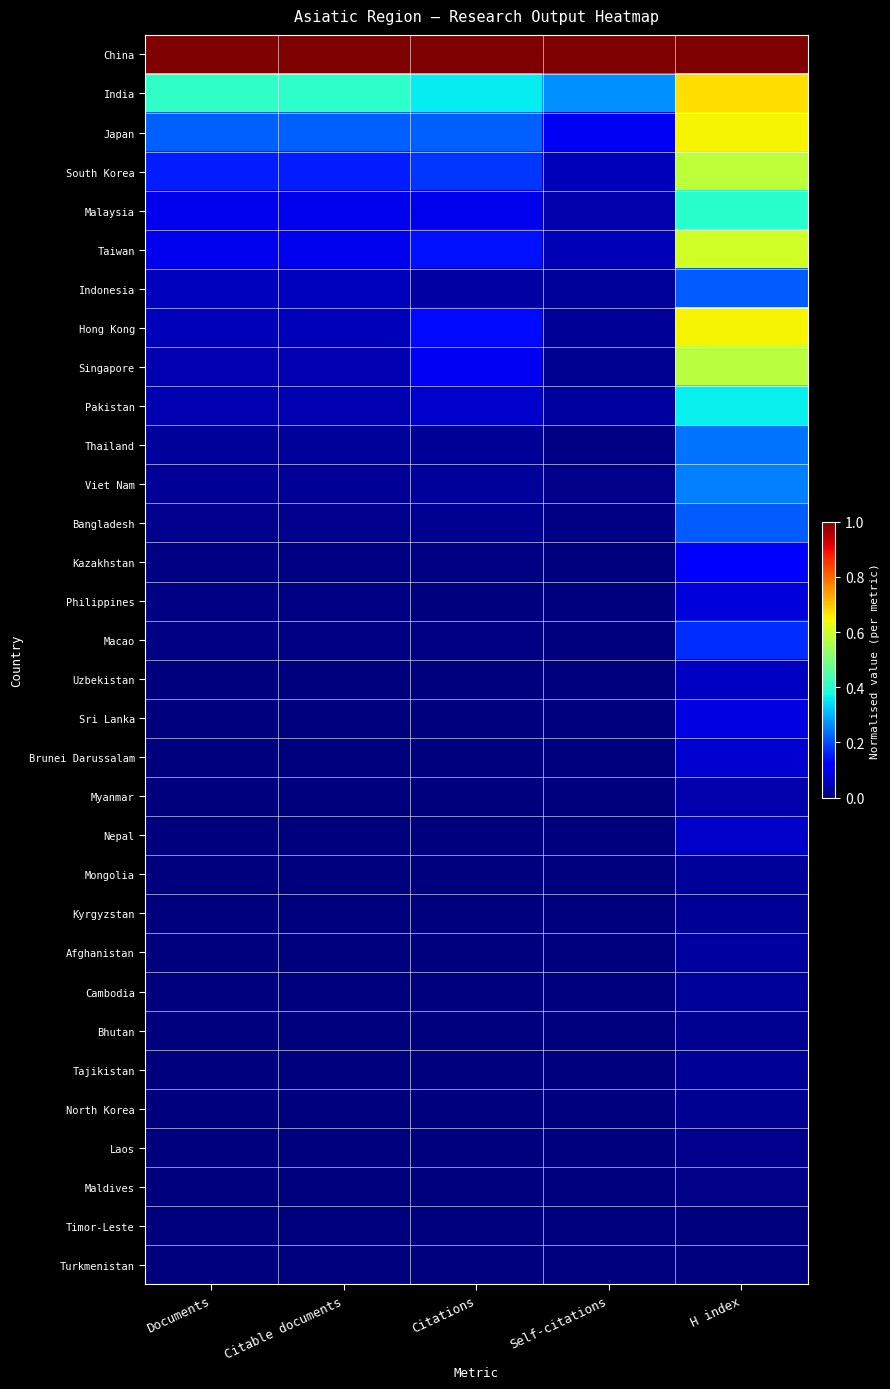

Reading left to right, extract all data points from this chart.

China: Documents=1.0	Citable documents=1.0	Citations=1.0	Self-citations=1.0	H index=1.0
India: Documents=0.4	Citable documents=0.4	Citations=0.4	Self-citations=0.3	H index=0.7
Japan: Documents=0.2	Citable documents=0.2	Citations=0.2	Self-citations=0.1	H index=0.7
South Korea: Documents=0.2	Citable documents=0.2	Citations=0.2	Self-citations=0.1	H index=0.6
Malaysia: Documents=0.1	Citable documents=0.1	Citations=0.1	Self-citations=0.0	H index=0.4
Taiwan: Documents=0.1	Citable documents=0.1	Citations=0.1	Self-citations=0.0	H index=0.6
Indonesia: Documents=0.1	Citable documents=0.1	Citations=0.0	Self-citations=0.0	H index=0.2
Hong Kong: Documents=0.1	Citable documents=0.1	Citations=0.1	Self-citations=0.0	H index=0.7
Singapore: Documents=0.0	Citable documents=0.0	Citations=0.1	Self-citations=0.0	H index=0.6
Pakistan: Documents=0.0	Citable documents=0.0	Citations=0.1	Self-citations=0.0	H index=0.4
Thailand: Documents=0.0	Citable documents=0.0	Citations=0.0	Self-citations=0.0	H index=0.2
Viet Nam: Documents=0.0	Citable documents=0.0	Citations=0.0	Self-citations=0.0	H index=0.3
Bangladesh: Documents=0.0	Citable documents=0.0	Citations=0.0	Self-citations=0.0	H index=0.2
Kazakhstan: Documents=0.0	Citable documents=0.0	Citations=0.0	Self-citations=0.0	H index=0.1
Philippines: Documents=0.0	Citable documents=0.0	Citations=0.0	Self-citations=0.0	H index=0.1
Macao: Documents=0.0	Citable documents=0.0	Citations=0.0	Self-citations=0.0	H index=0.2
Uzbekistan: Documents=0.0	Citable documents=0.0	Citations=0.0	Self-citations=0.0	H index=0.1
Sri Lanka: Documents=0.0	Citable documents=0.0	Citations=0.0	Self-citations=0.0	H index=0.1
Brunei Darussalam: Documents=0.0	Citable documents=0.0	Citations=0.0	Self-citations=0.0	H index=0.1
Myanmar: Documents=0.0	Citable documents=0.0	Citations=0.0	Self-citations=0.0	H index=0.0
Nepal: Documents=0.0	Citable documents=0.0	Citations=0.0	Self-citations=0.0	H index=0.1
Mongolia: Documents=0.0	Citable documents=0.0	Citations=0.0	Self-citations=0.0	H index=0.0
Kyrgyzstan: Documents=0.0	Citable documents=0.0	Citations=0.0	Self-citations=0.0	H index=0.0
Afghanistan: Documents=0.0	Citable documents=0.0	Citations=0.0	Self-citations=0.0	H index=0.0
Cambodia: Documents=0.0	Citable documents=0.0	Citations=0.0	Self-citations=0.0	H index=0.0
Bhutan: Documents=0.0	Citable documents=0.0	Citations=0.0	Self-citations=0.0	H index=0.0
Tajikistan: Documents=0.0	Citable documents=0.0	Citations=0.0	Self-citations=0.0	H index=0.0
North Korea: Documents=0.0	Citable documents=0.0	Citations=0.0	Self-citations=0.0	H index=0.0
Laos: Documents=0.0	Citable documents=0.0	Citations=0.0	Self-citations=0.0	H index=0.0
Maldives: Documents=0.0	Citable documents=0.0	Citations=0.0	Self-citations=0.0	H index=0.0
Timor-Leste: Documents=0.0	Citable documents=0.0	Citations=0.0	Self-citations=0.0	H index=0.0
Turkmenistan: Documents=0.0	Citable documents=0.0	Citations=0.0	Self-citations=0.0	H index=0.0